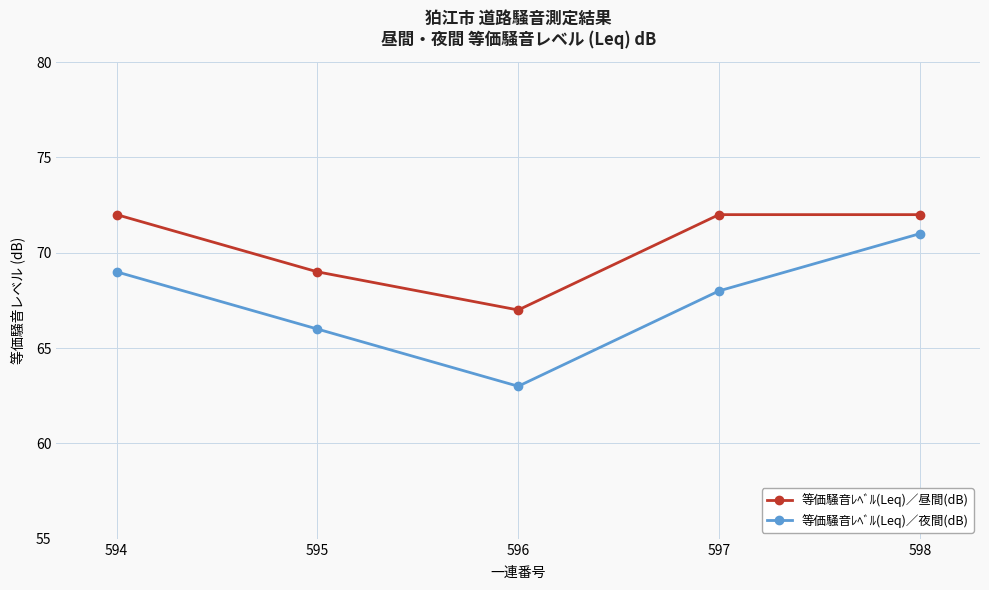

True or false: 等価騒音ﾚﾍﾞﾙ(Leq)／昼間(dB) has more than 2 interior local peaks.

False